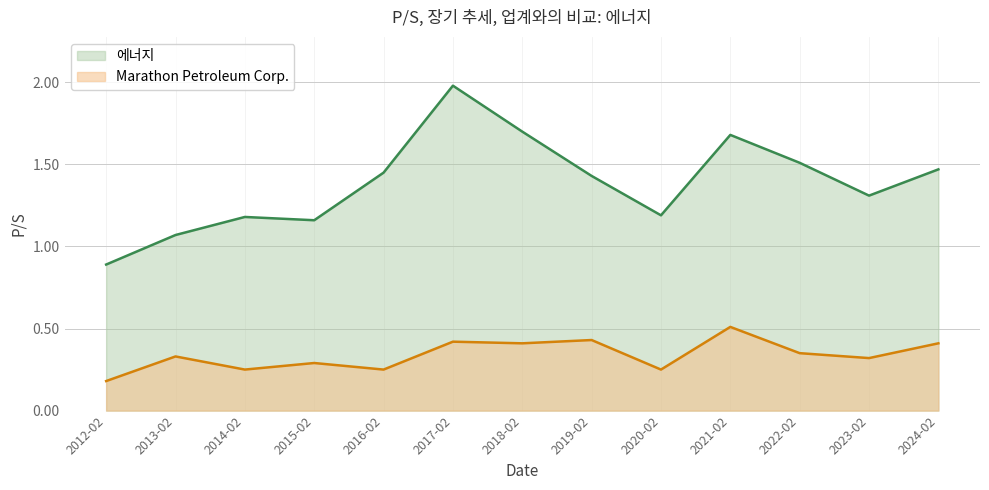

At which label does 에너지 reach its minimum?

2012-02